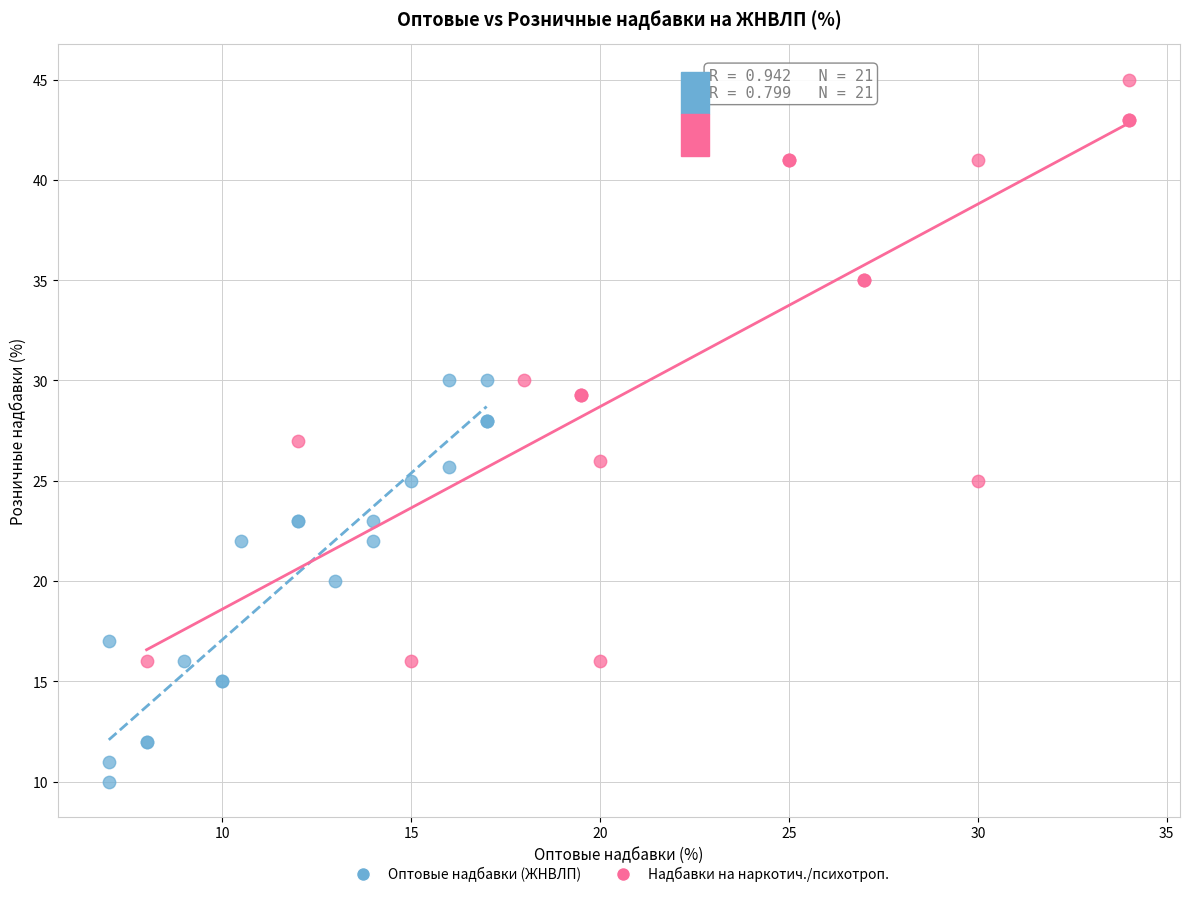

Which series has the widest spread of Y values?

Надбавки на наркотич./психотроп.